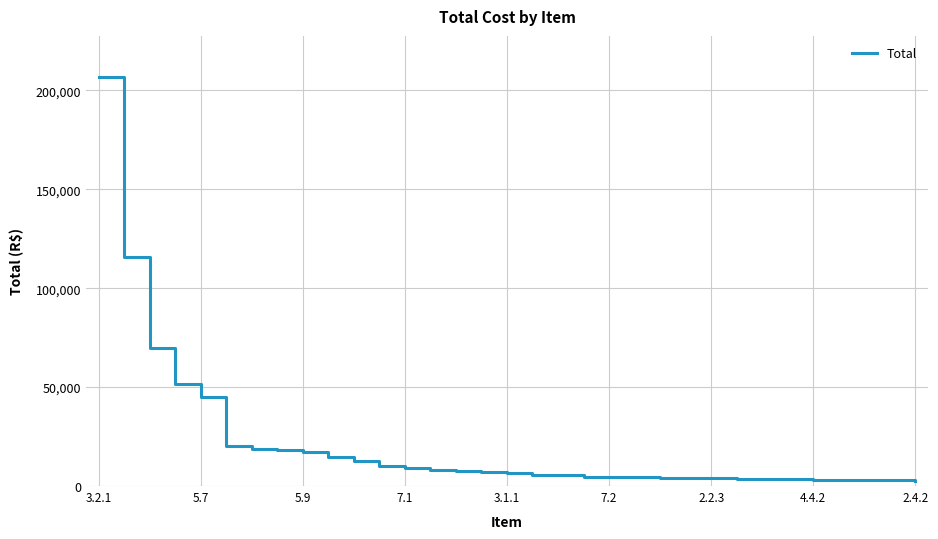

What is the difference between the second highest and minimum values?

113032.1